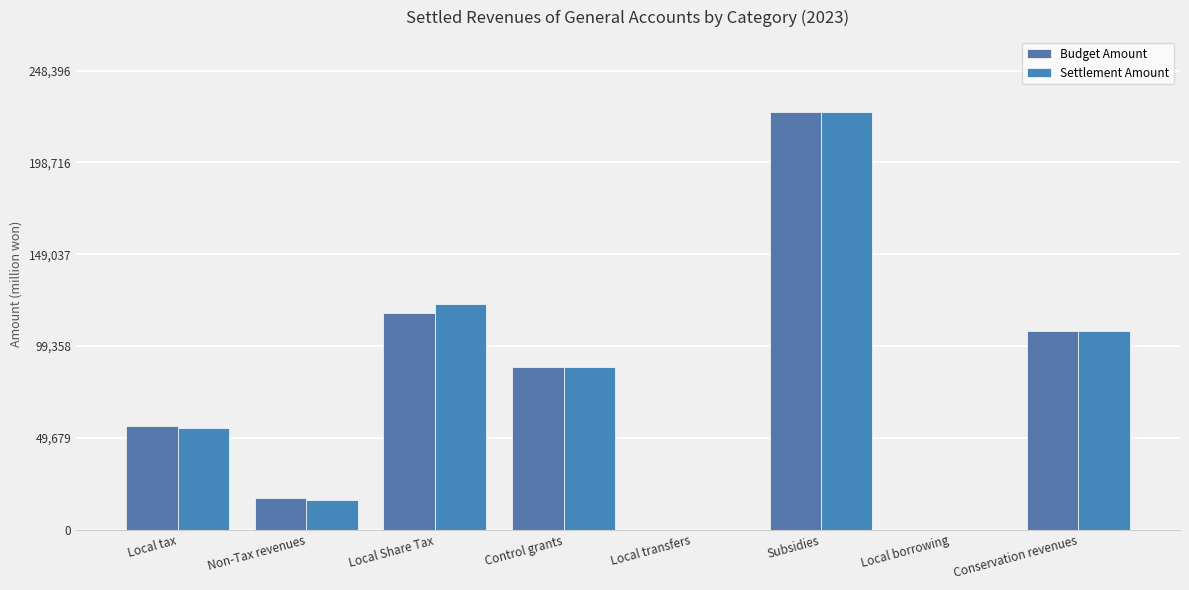

Count the number of data series in this chart.

2